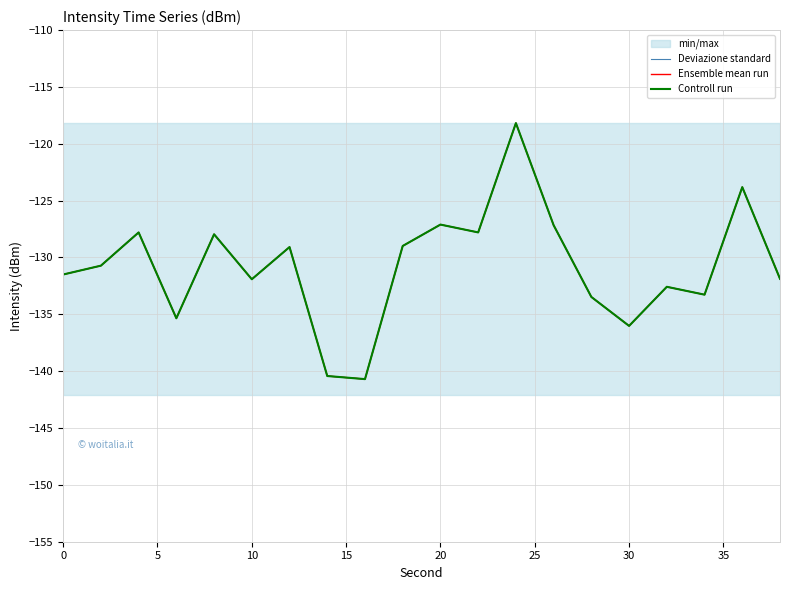

What is the minimum value for Controll run?

-140.7